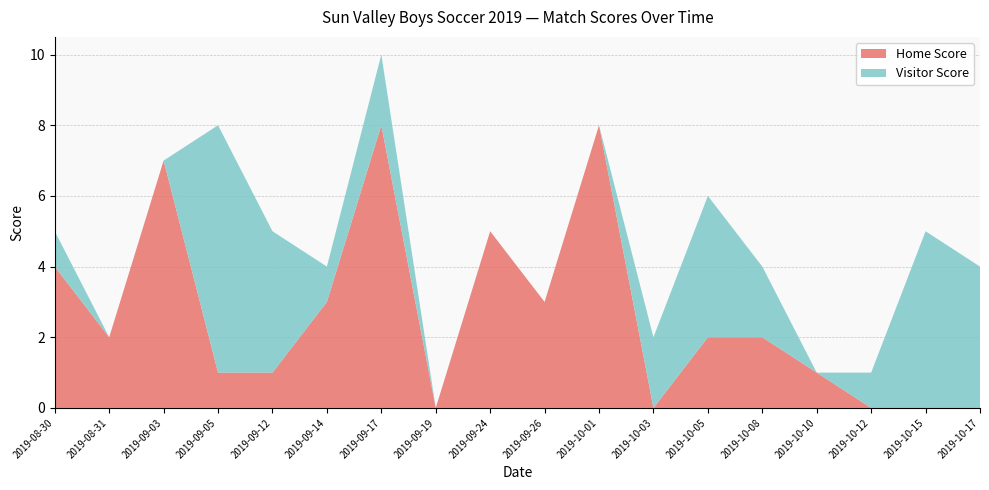

Reading left to right, extract all data points from this chart.

Home Score: 4	2	7	1	1	3	8	0	5	3	8	0	2	2	1	0	0	0
Visitor Score: 1	0	0	7	4	1	2	0	0	0	0	2	4	2	0	1	5	4